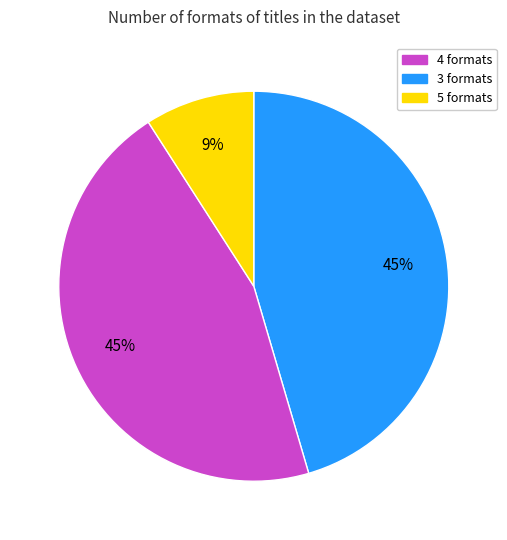

How many slices are in this pie chart?

3